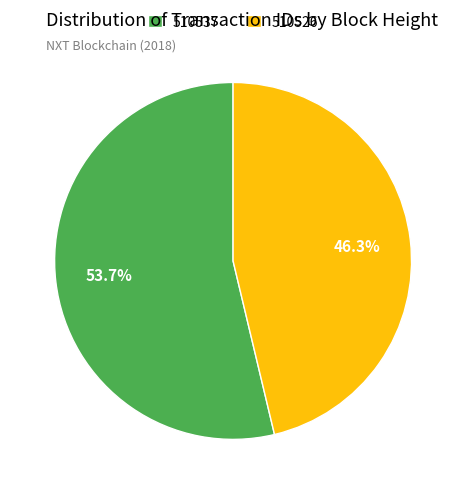

Rank the categories by value from highest to lowest.

510537, 510526